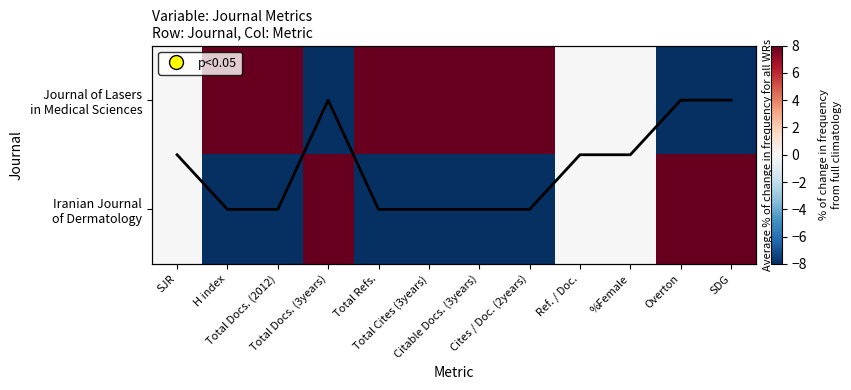

Which series changed the most between SJR and H index?

Journal of Lasers in Medical Sciences